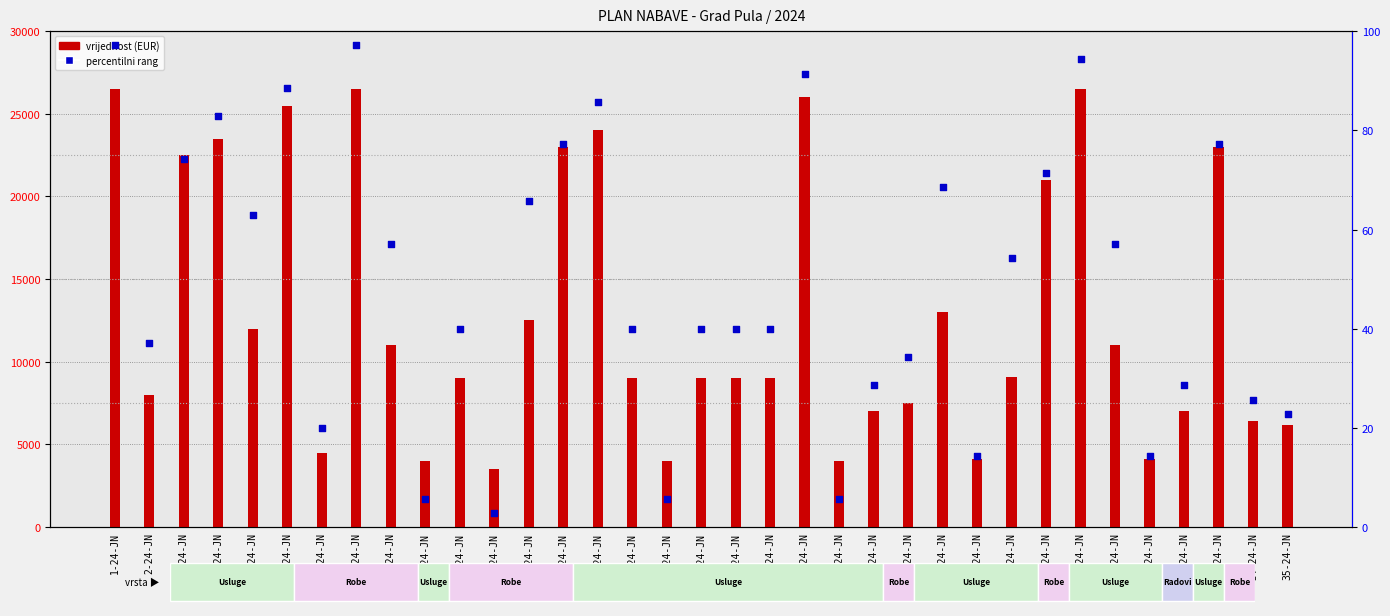

Which series reaches the minimum Y coordinate?

percentilni rang unutar uzorka